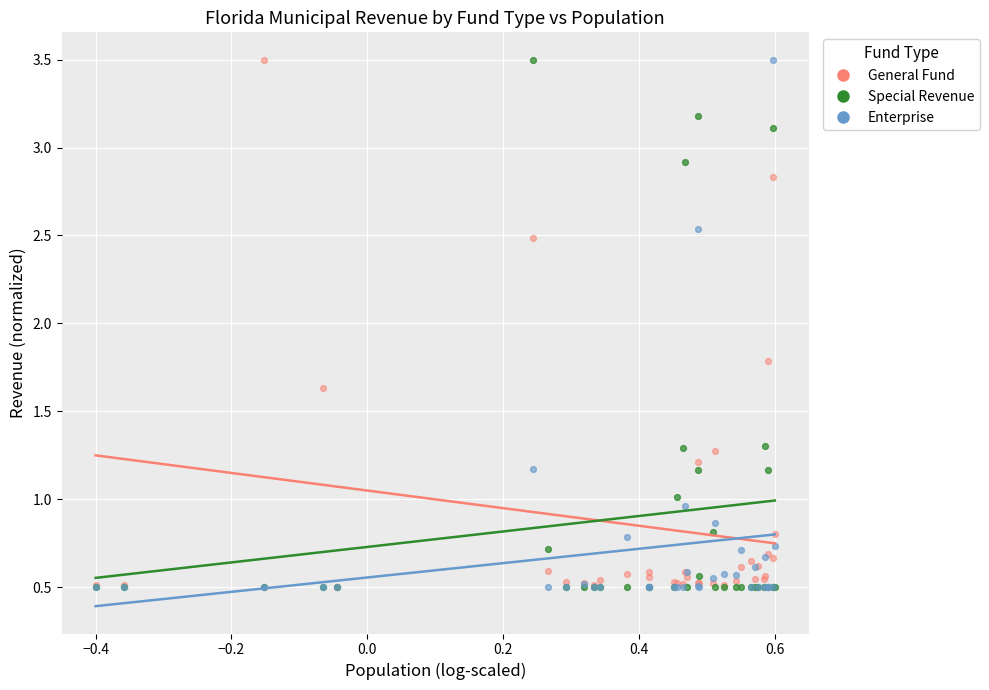

What are all the series names shown in the legend?

General Fund, Special Revenue, Enterprise